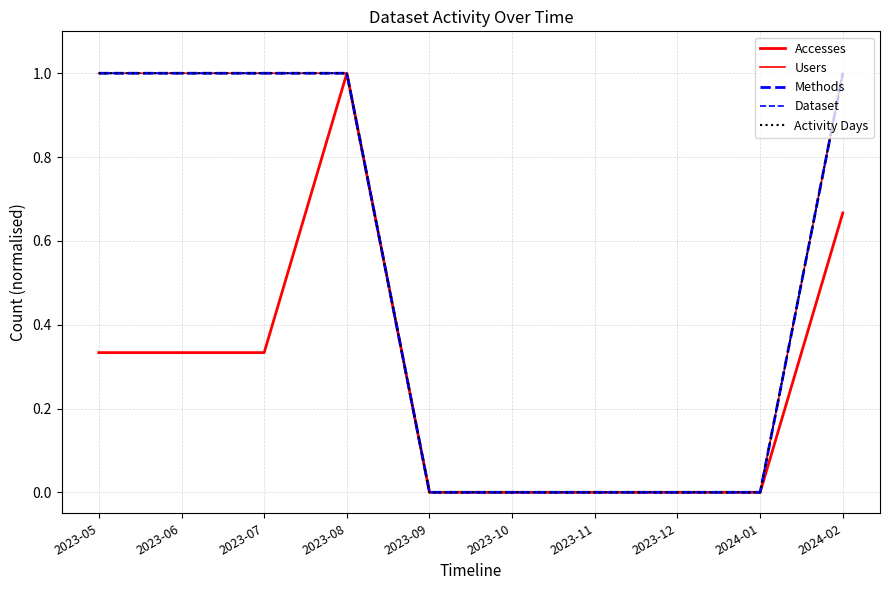

Between 2023-11 and 2024-02, which series saw the biggest shift?

Users